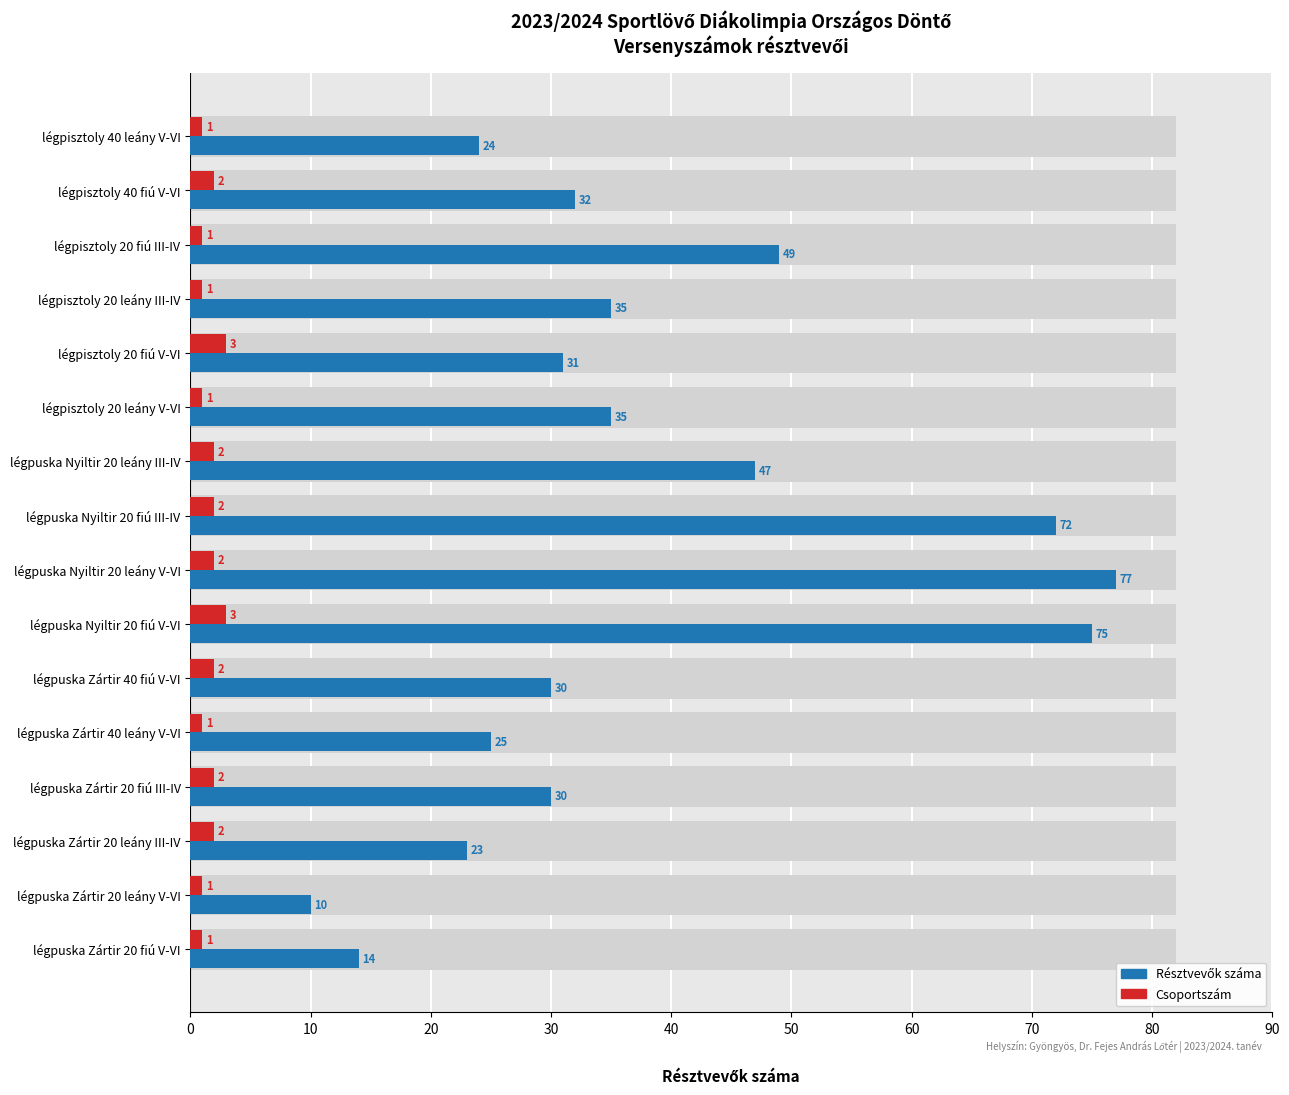

What is the average value of the Résztvevők series?

38